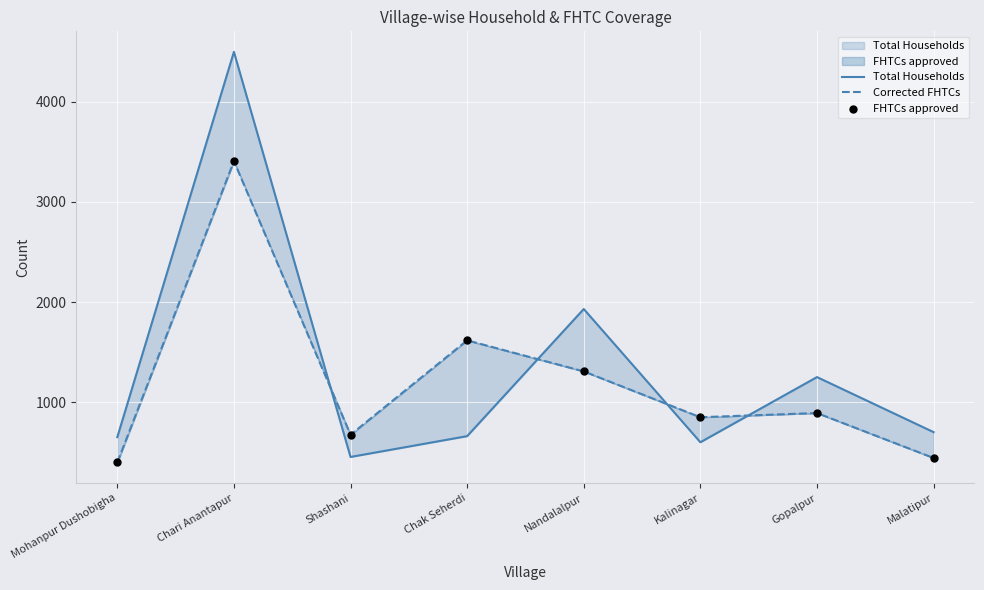

Which series has the largest Y range (max minus min)?

Total Households